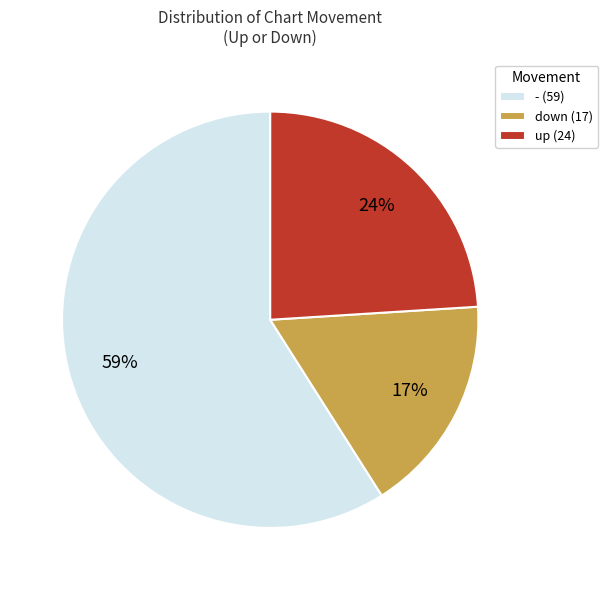

Is - the majority of the pie?

Yes